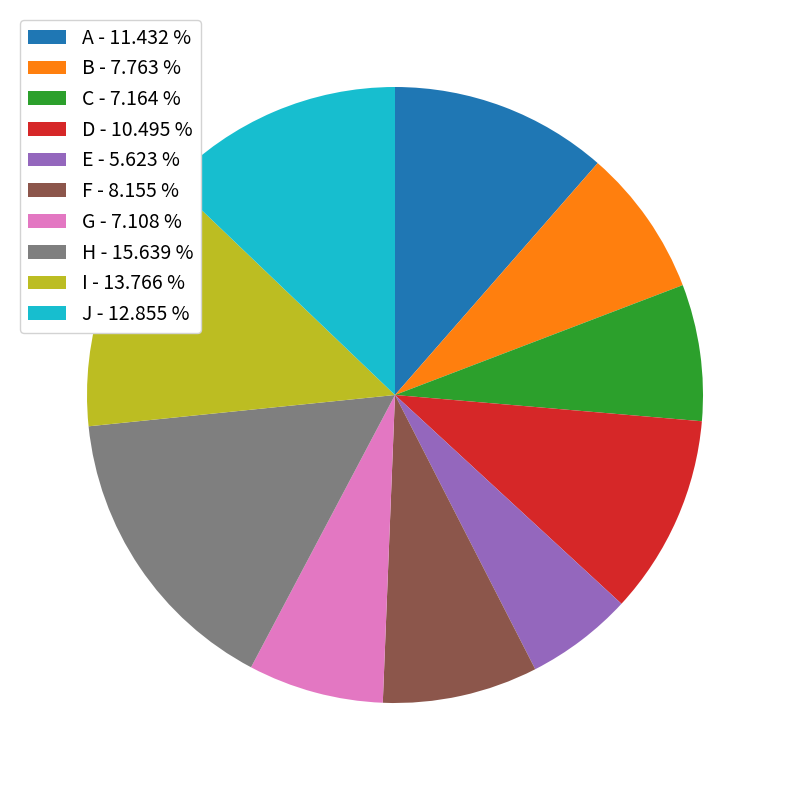

What is the smallest slice in the pie chart?

E